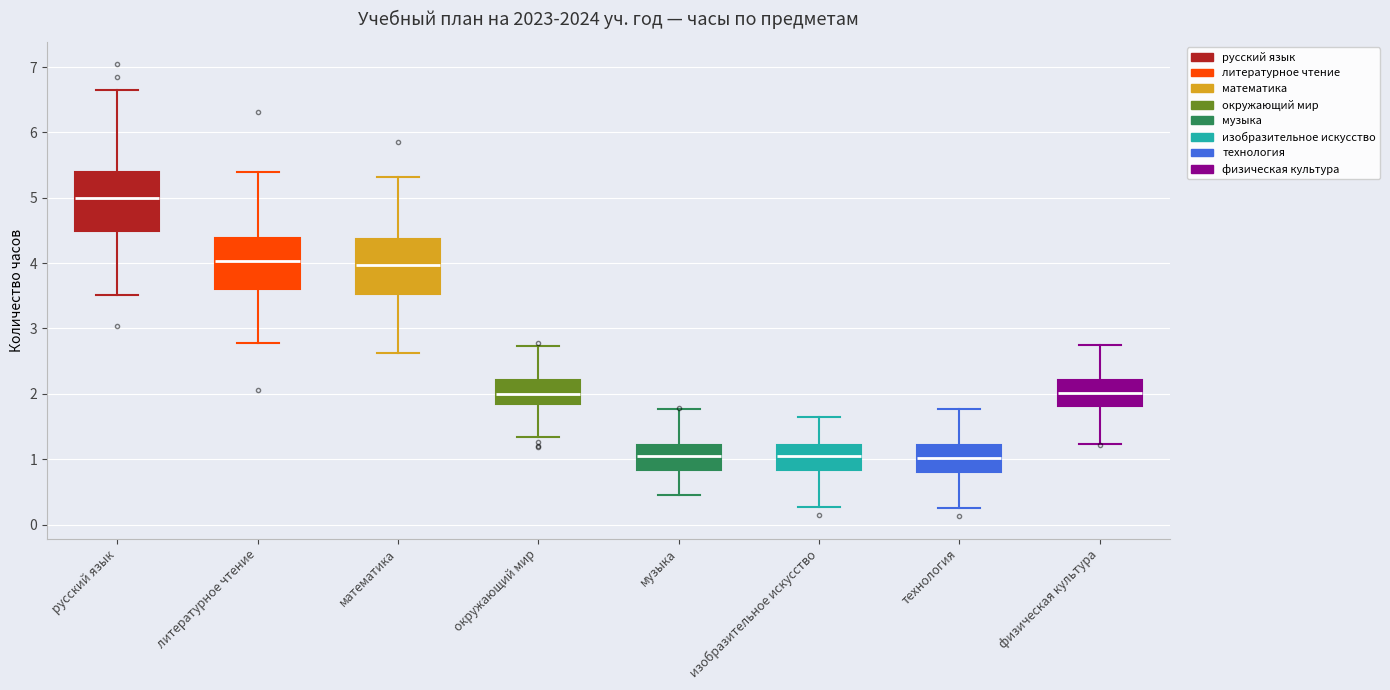

Which box's median line is the highest?

русский язык